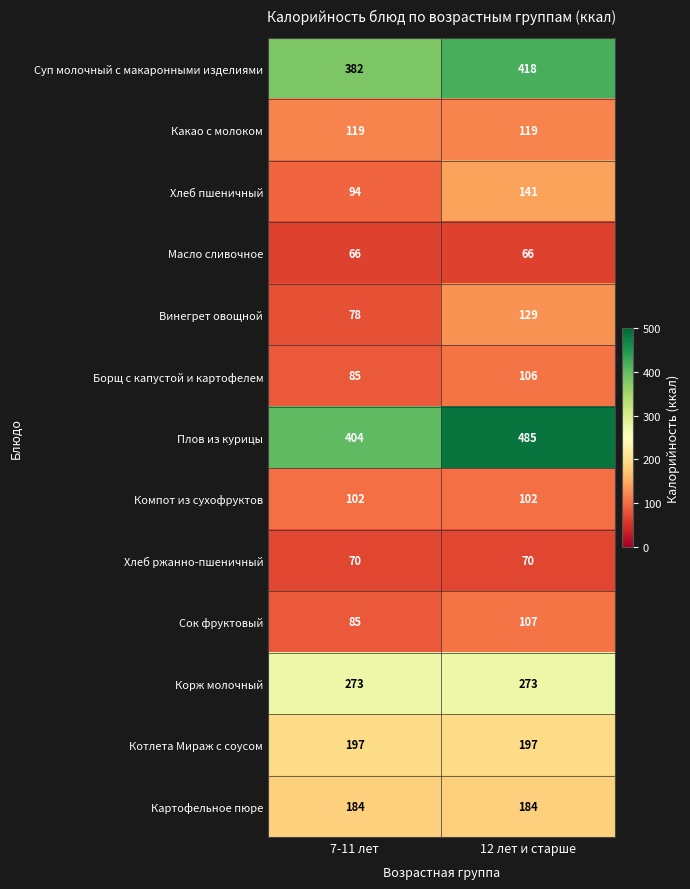

Which label corresponds to the largest value in the chart?

12 лет и старше